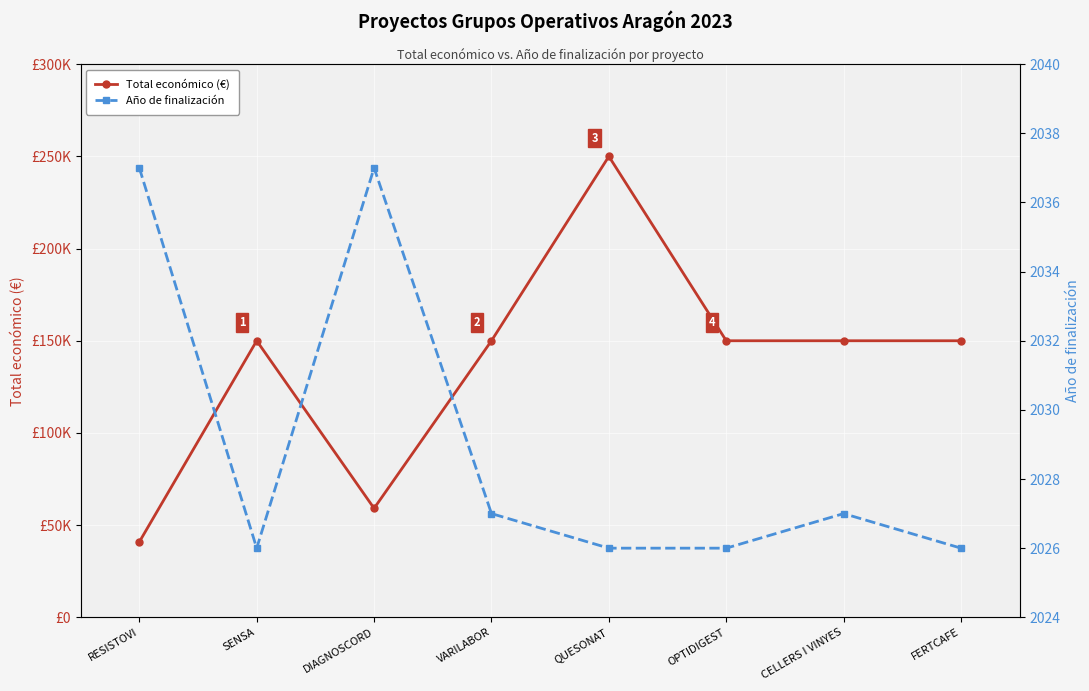

How many lines are shown in the chart?

2